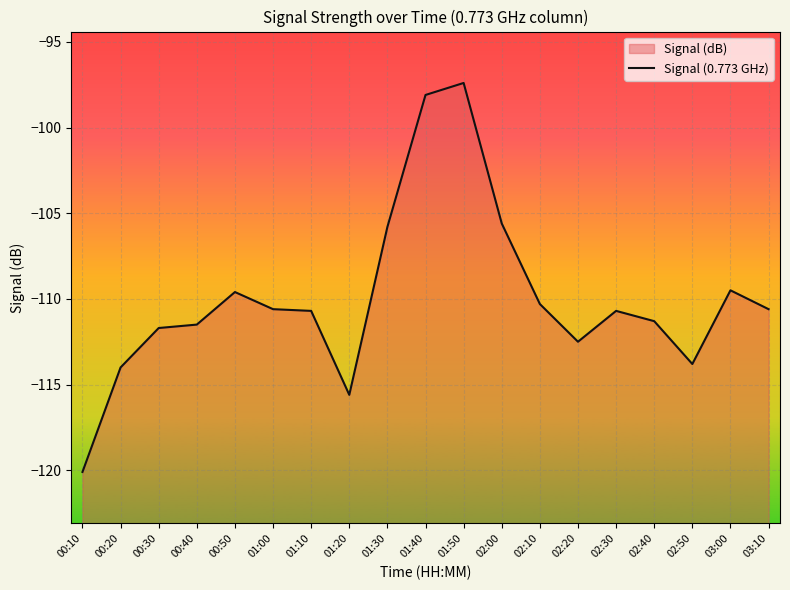

What is the change in value from 00:10 to 02:20?

+7.6